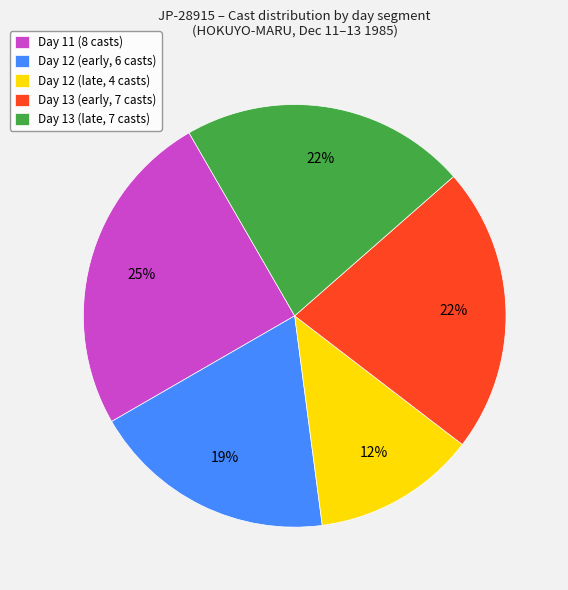

To the nearest percent, what is the average slice percentage?

20%